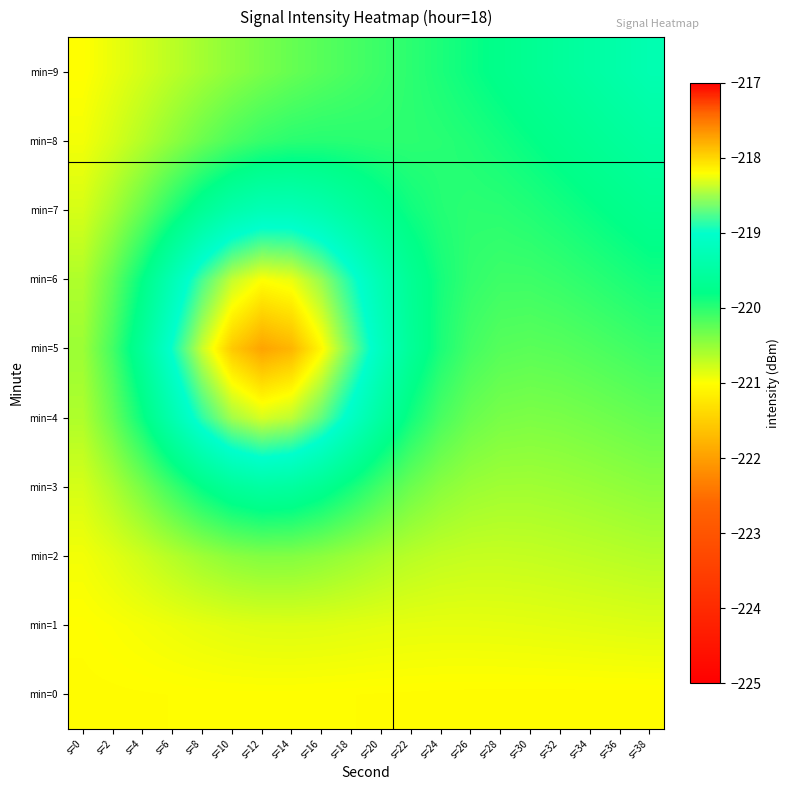

Rank the series by their maximum value, from lowest to highest.

min=0, min=1, min=2, min=8, min=3, min=9, min=7, min=4, min=6, min=5